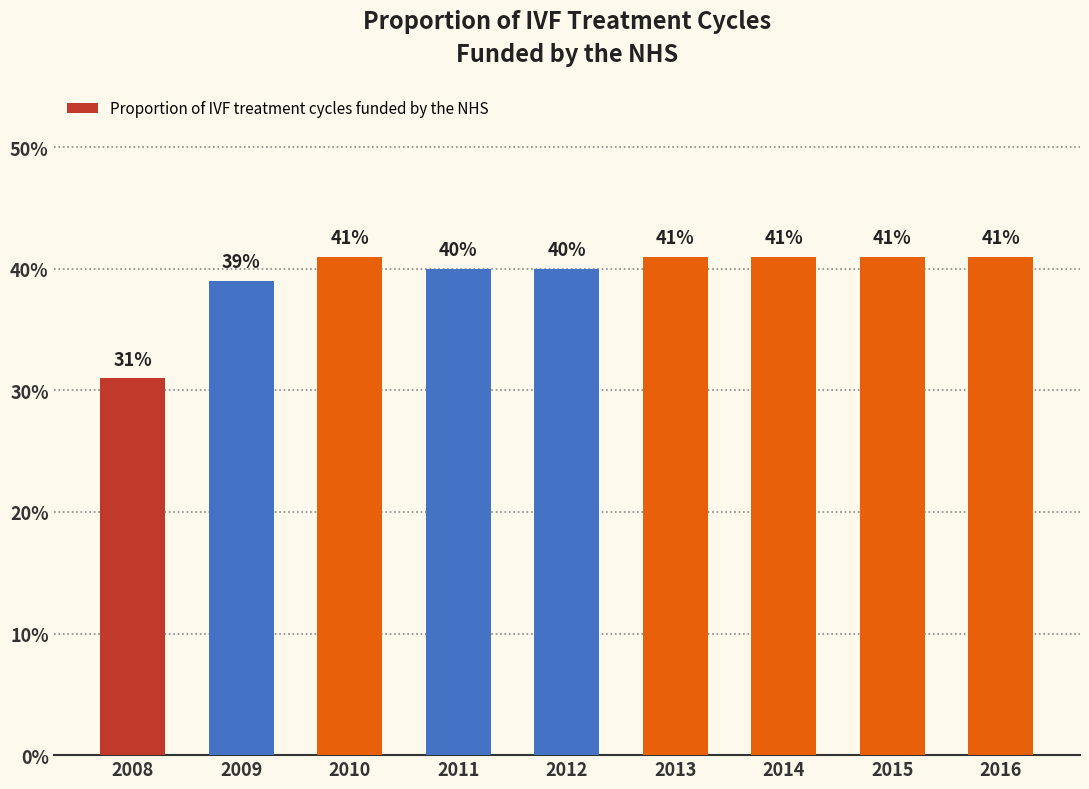

What is the value of the 6th bar from the left?

41